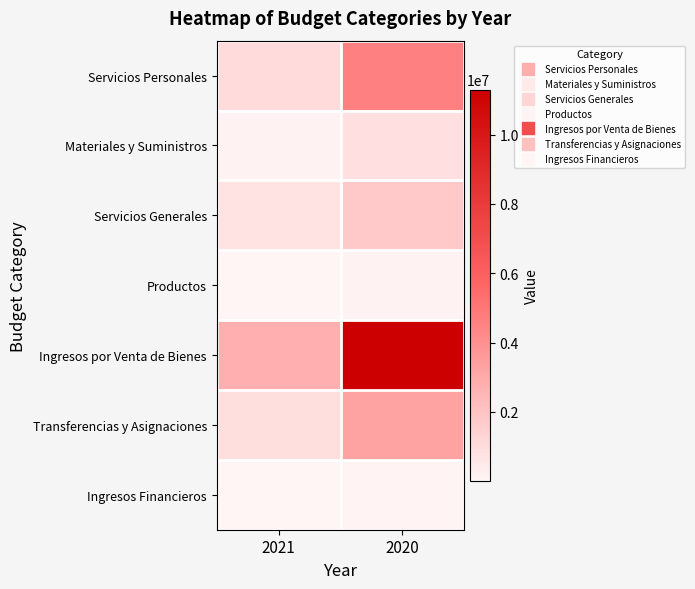

At 2020, list the series in order from smallest to largest.

Ingresos Financieros, Productos, Materiales y Suministros, Servicios Generales, Transferencias y Asignaciones, Servicios Personales, Ingresos por Venta de Bienes